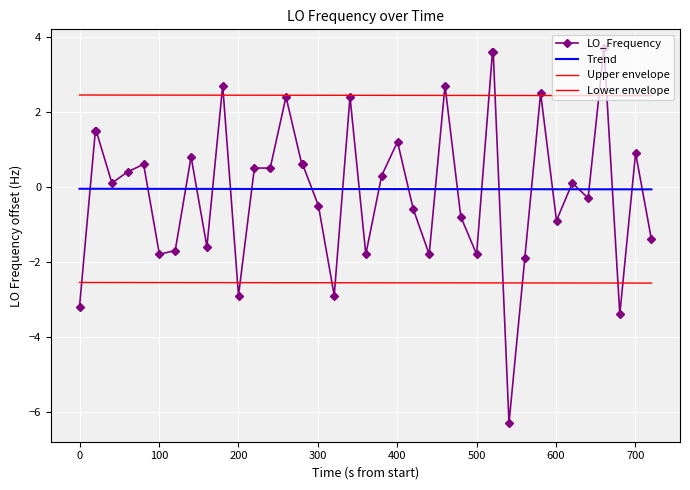

How many interior local valleys does the LO_Frequency series have?

12